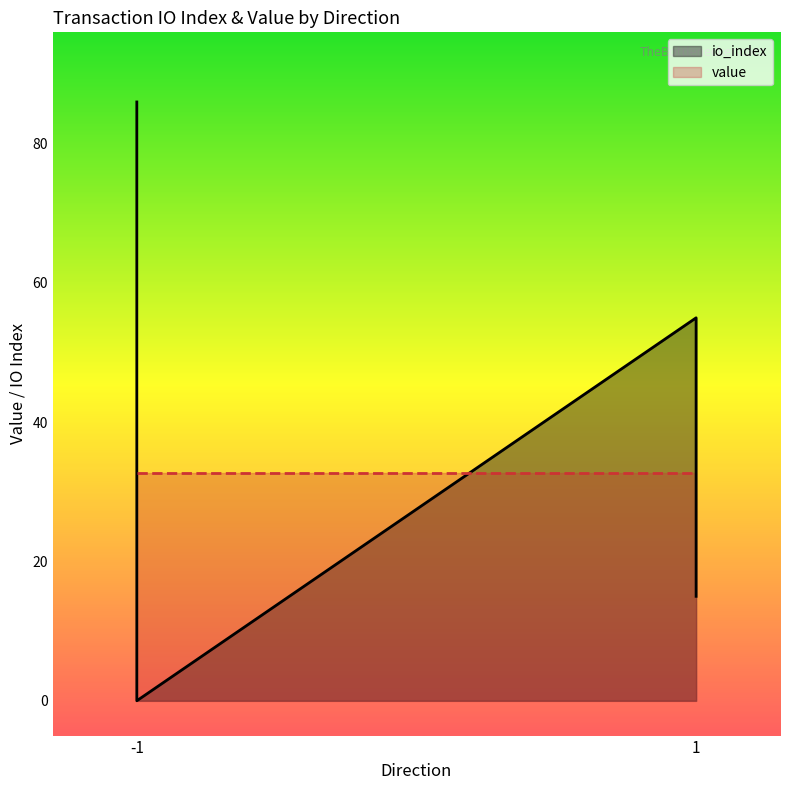

Which series has the widest spread of values?

io_index